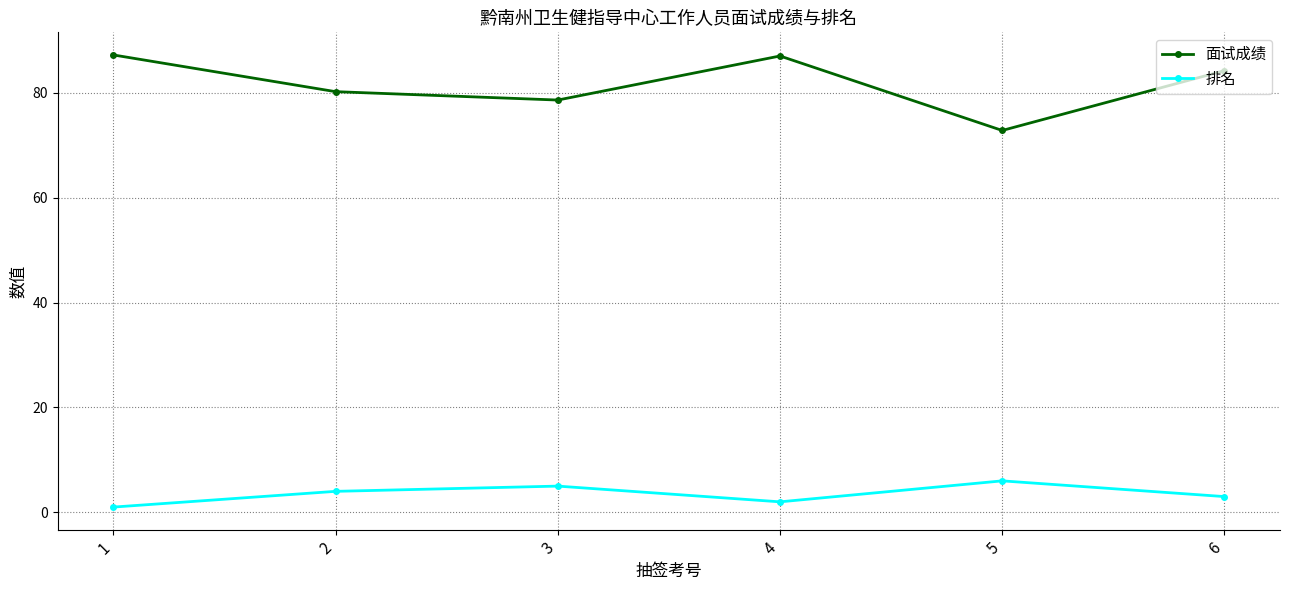

What is the spread (max minus min) of values at 4?

85.0